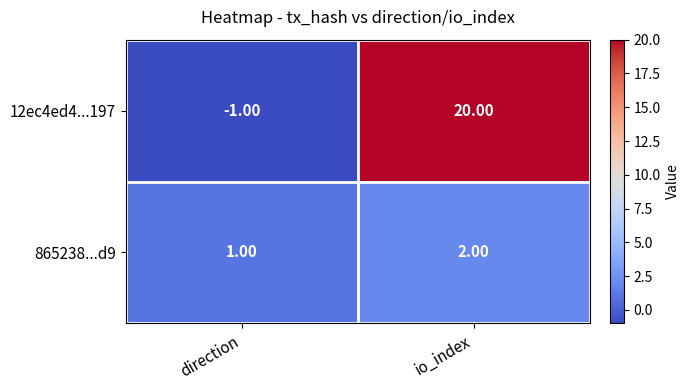

What is the difference between the maximum and minimum values in the 12ec4ed4...197 series?

21